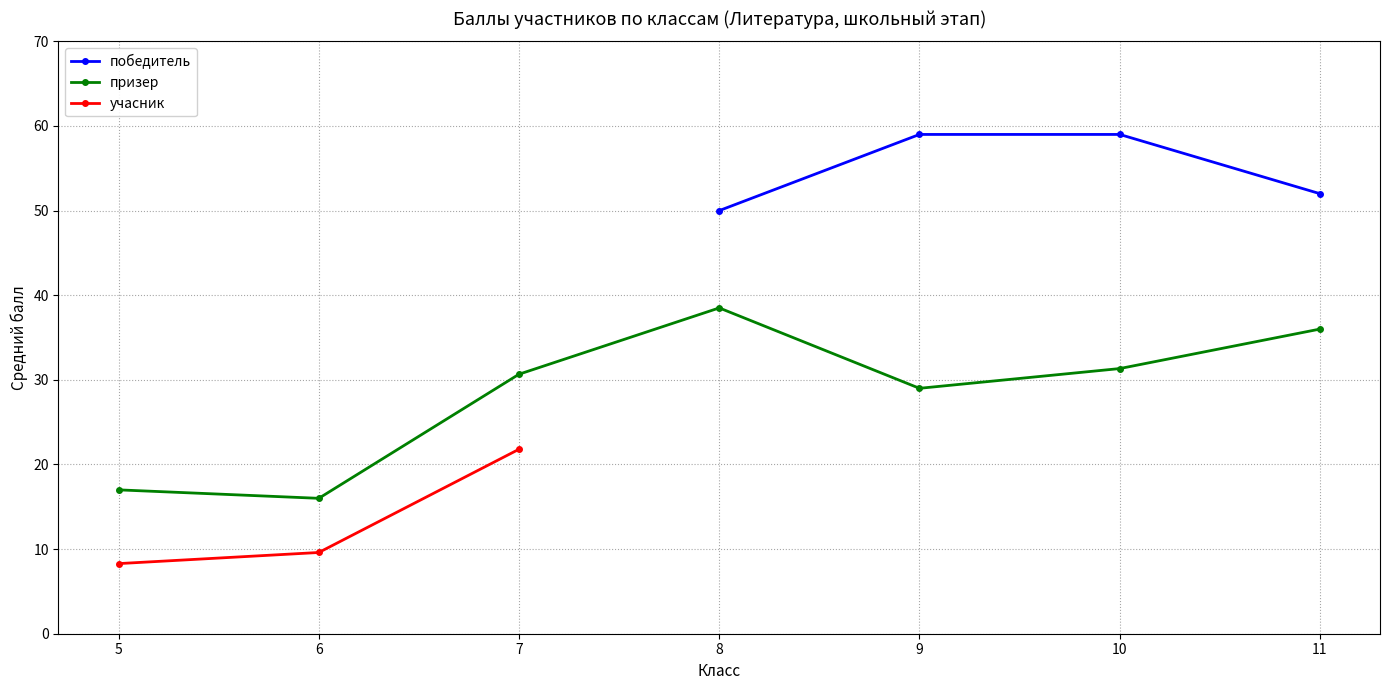

Is the value of призер at 6 greater than the value of победитель at 7?

No